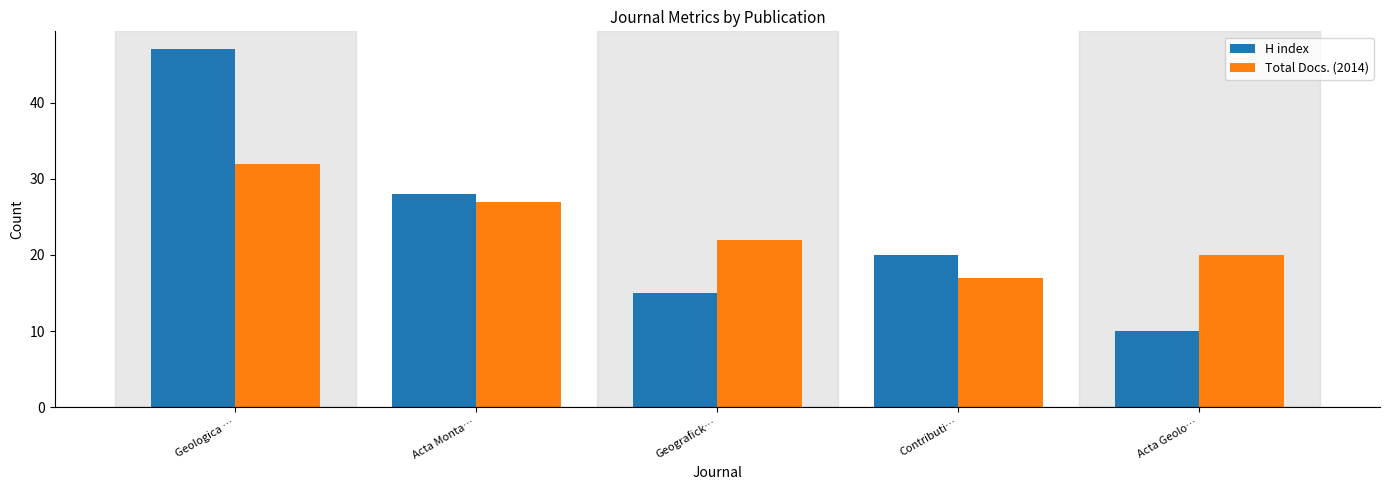

How many bars are there in each group?

2